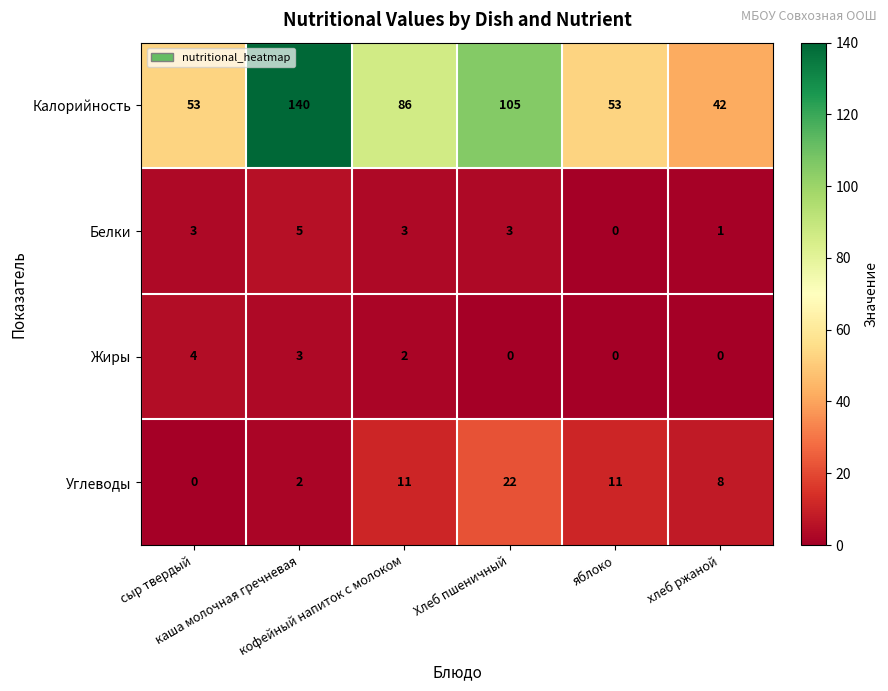

What is the greatest value displayed?

140